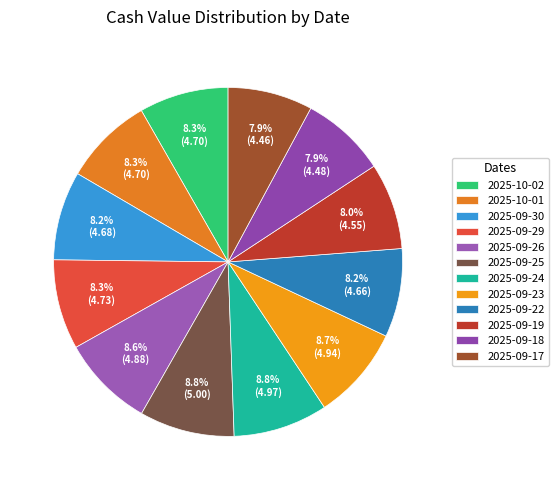

What portion of the pie excludes 2025-09-26?

91.4%